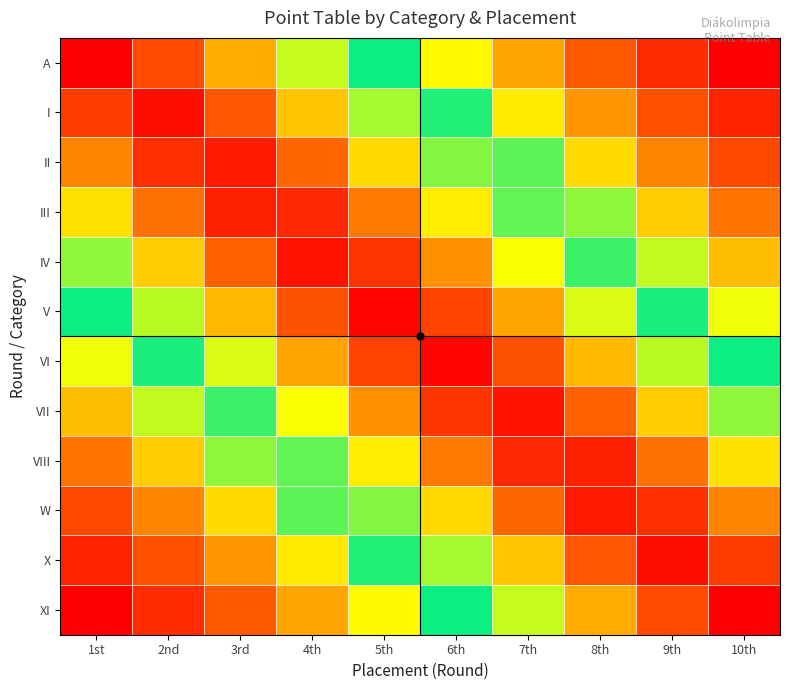

Which has a higher value, 1st or 2nd?

1st